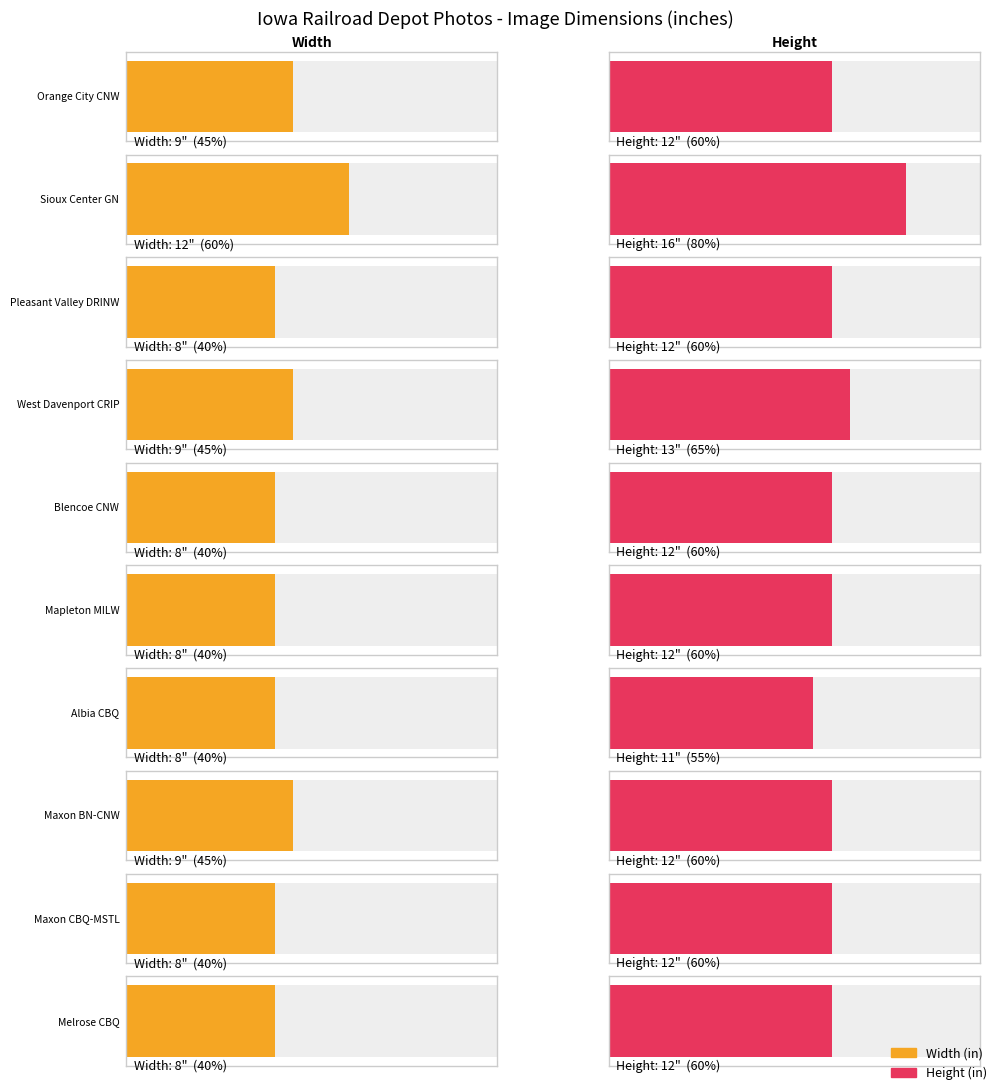

What is the label of the 9th bar from the right?

Sioux Center GN